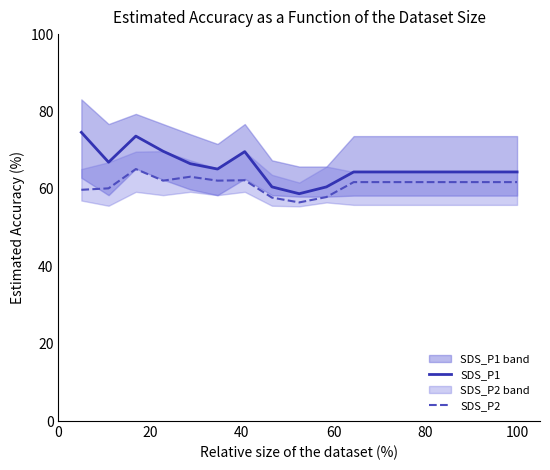

True or false: SDS_P1 and SDS_P2 cross at least once.

False